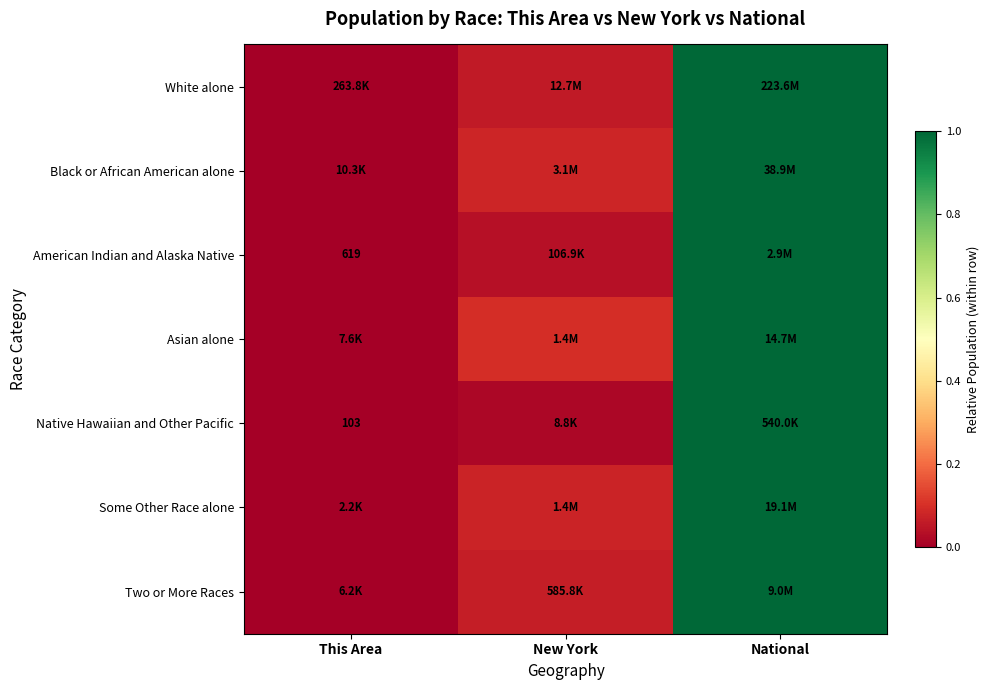

Count the number of categories in the chart.

3